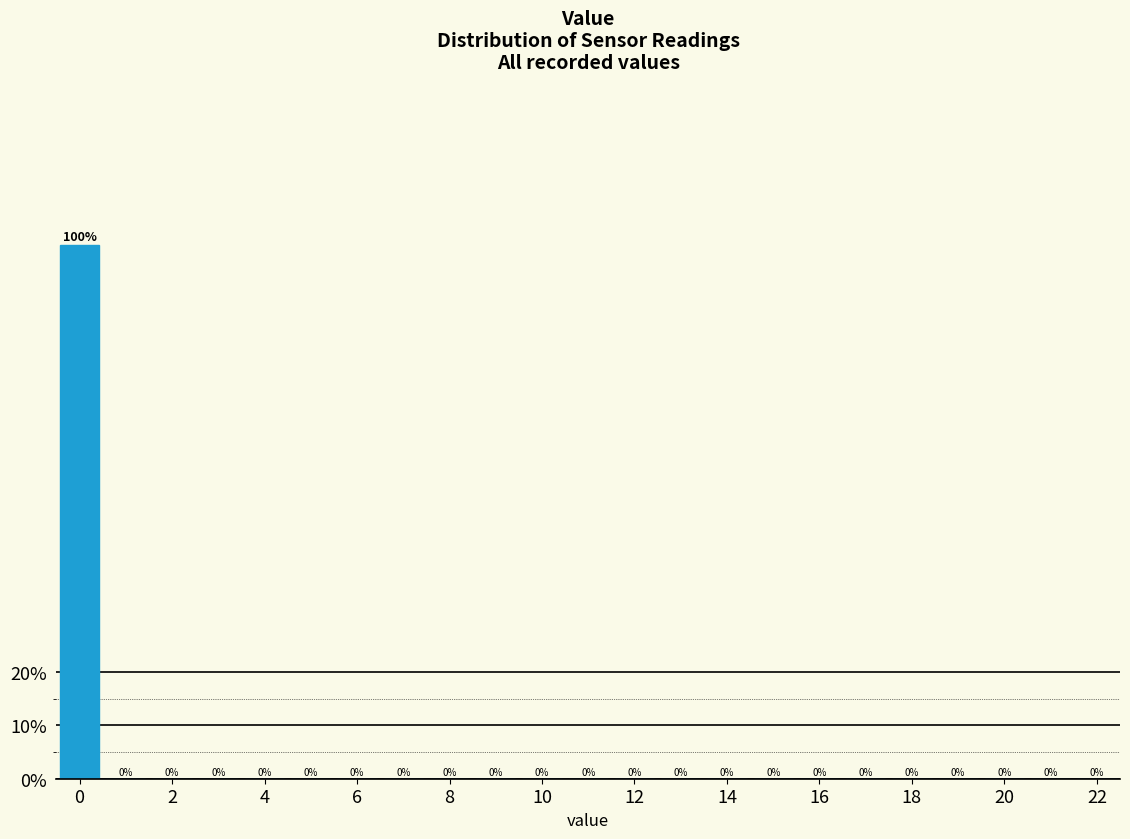

Over which range of the x-axis is the bar tallest?

-0.5 to 0.5